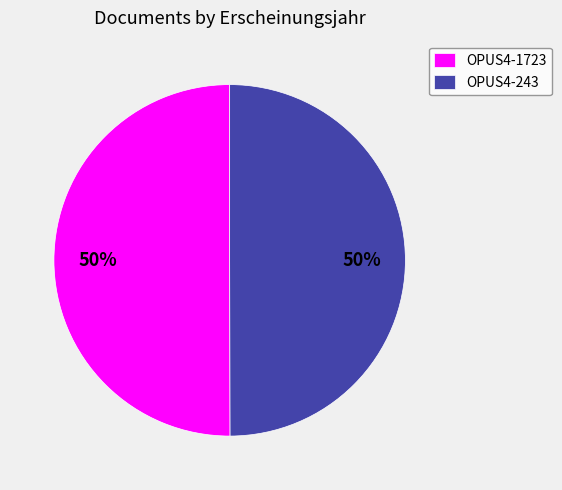

What is the ratio of the value at OPUS4-243 to the value at OPUS4-1723?

1.0